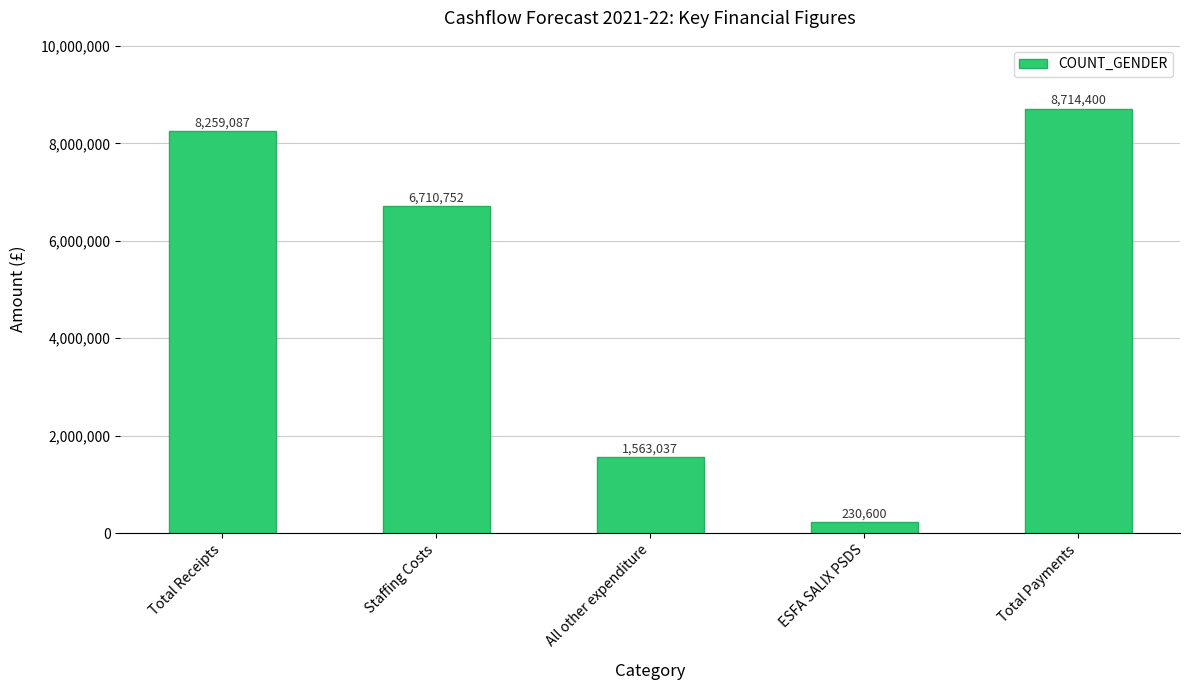

Which label corresponds to the smallest value in the chart?

ESFA SALIX PSDS